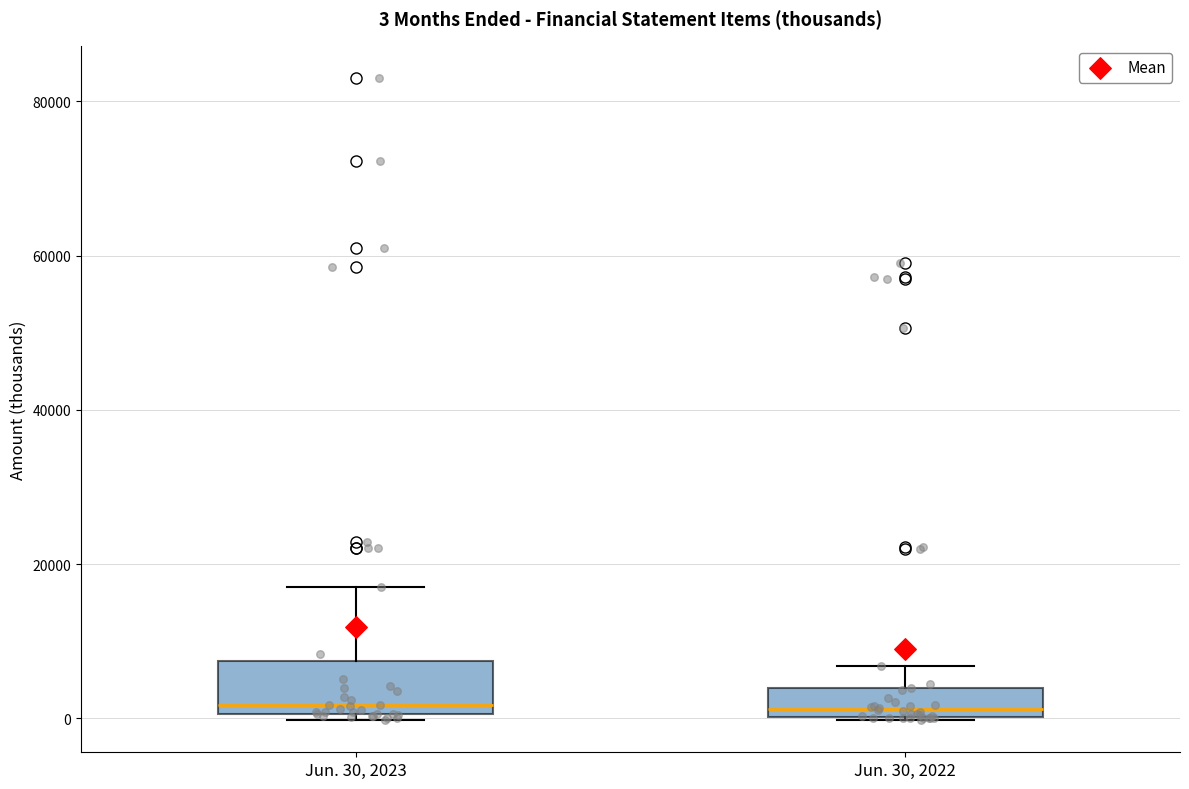

Which box is the tallest, from its lower edge to its upper edge?

Jun. 30, 2023